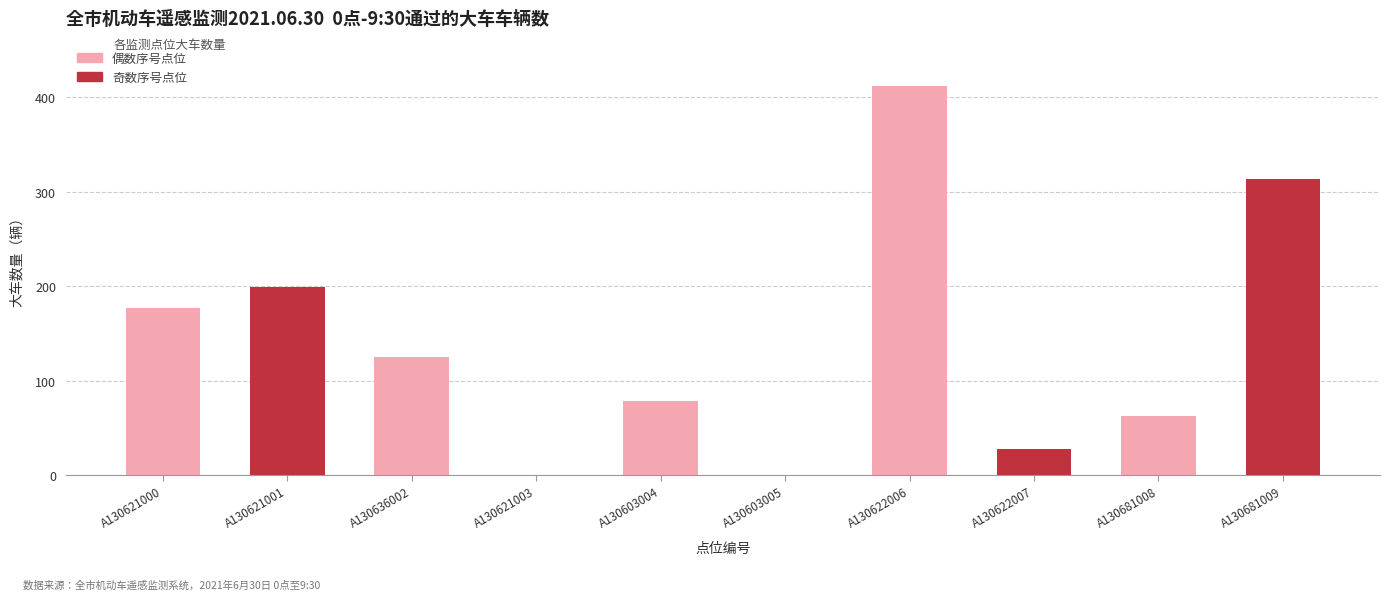

Reading right to left, extract all data points from this chart.

313	62	27	412	0	78	0	125	199	177